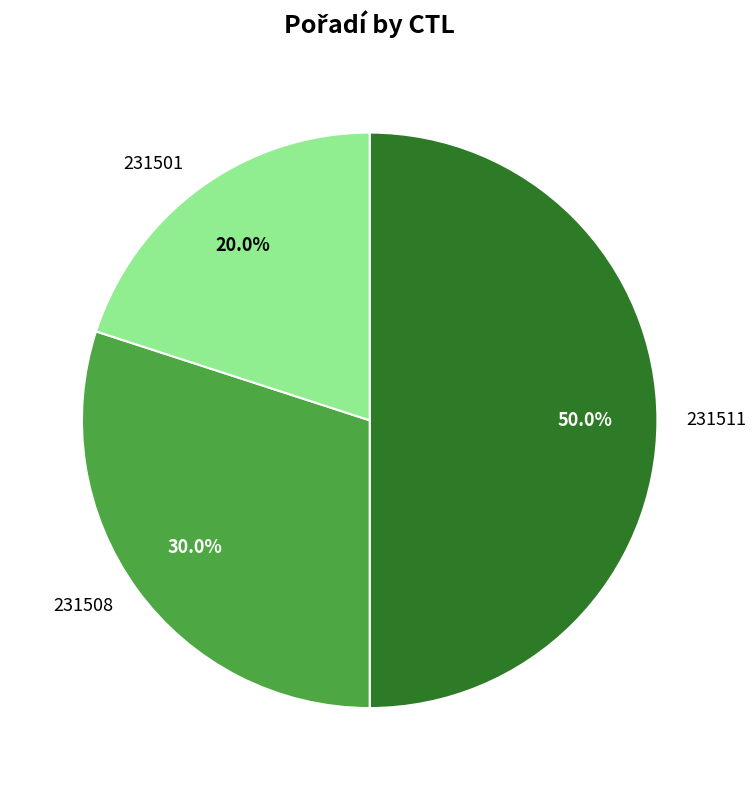

Which category has the smallest portion of the pie?

231501